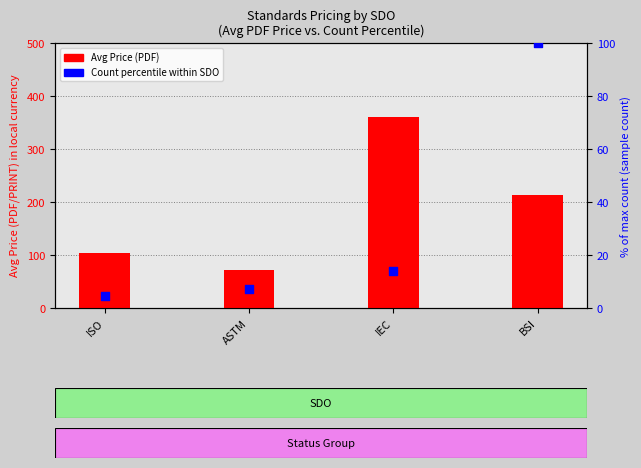

What are all the series names shown in the legend?

Avg Price (PDF), Count percentile